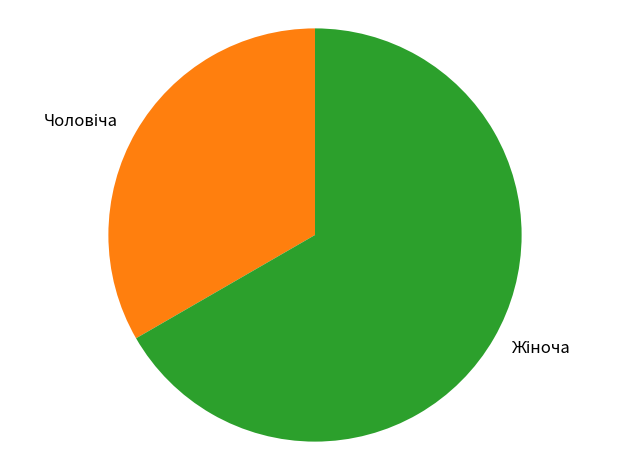

Is there a majority slice in this chart?

Yes